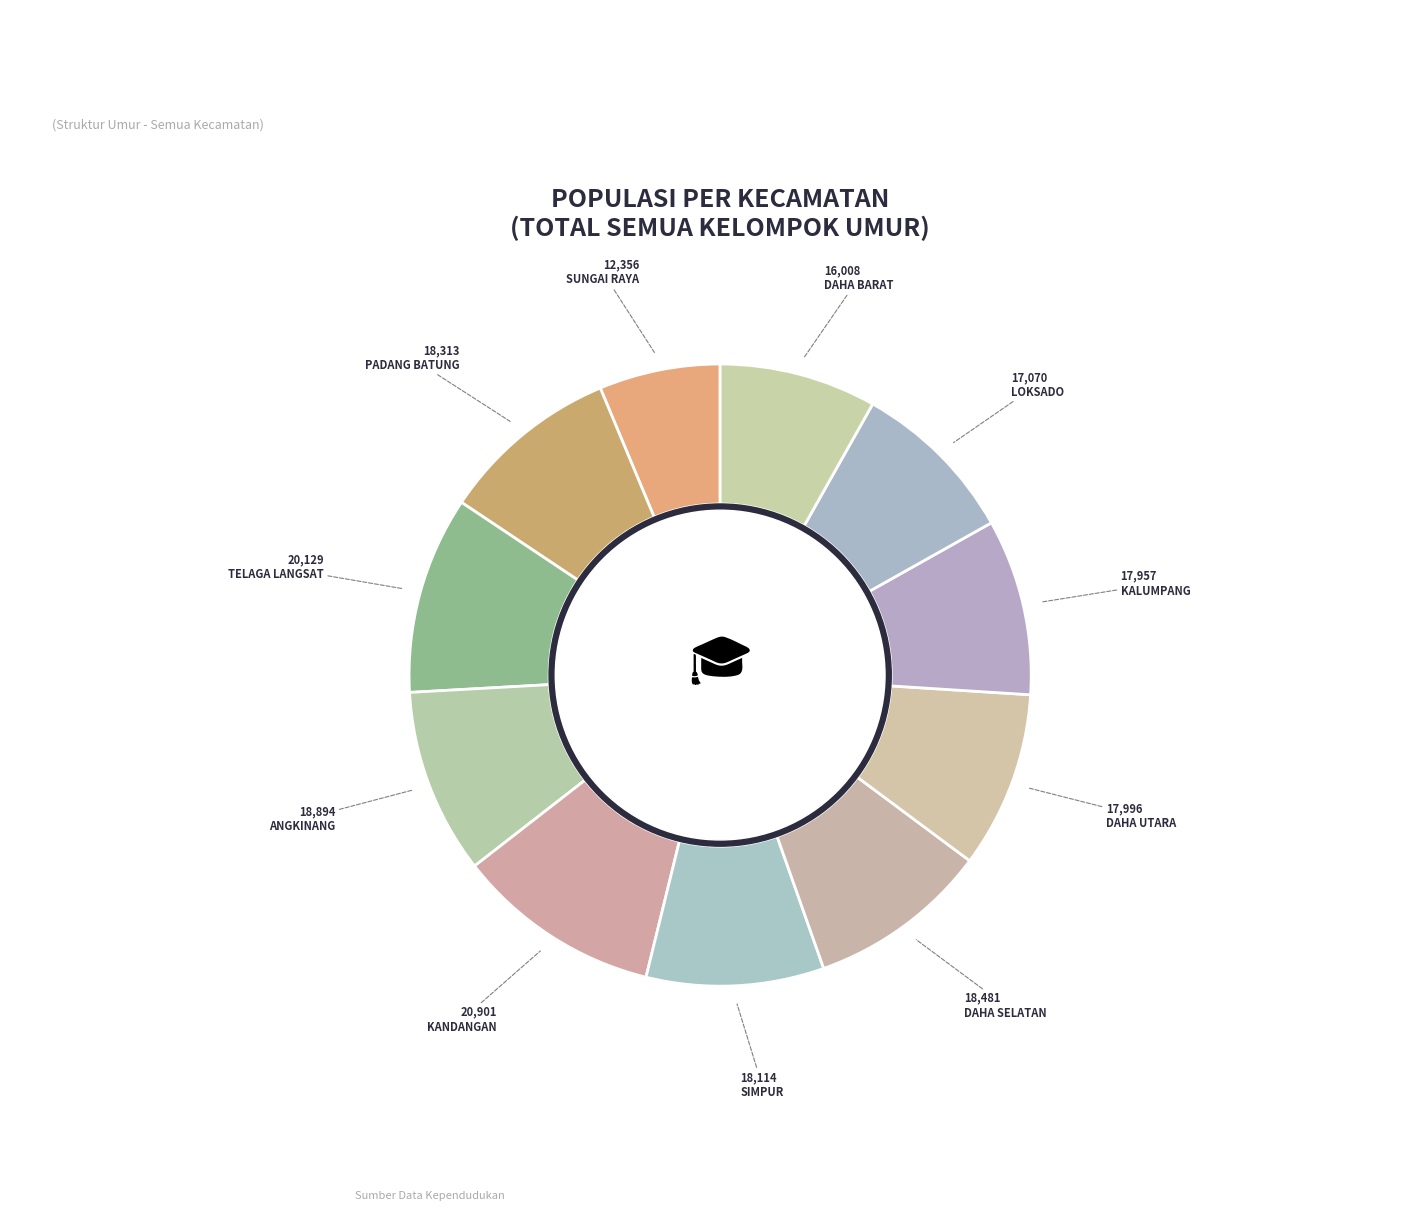

How many slices are in this pie chart?

11